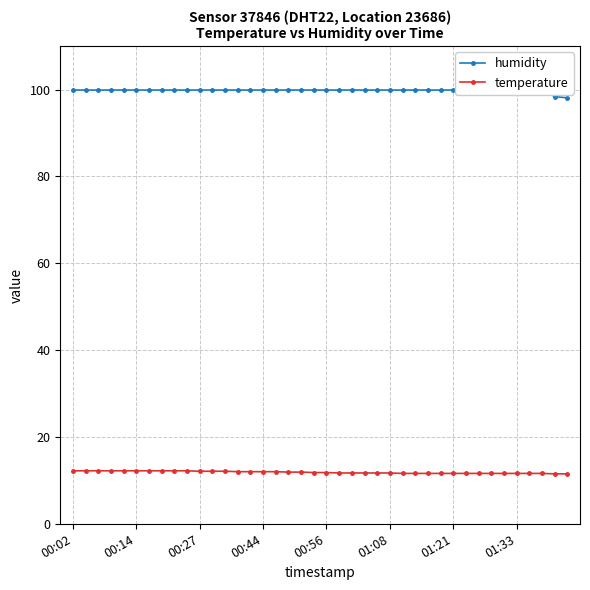

The value of temperature at 00:27 is 6.1. True or false?

False